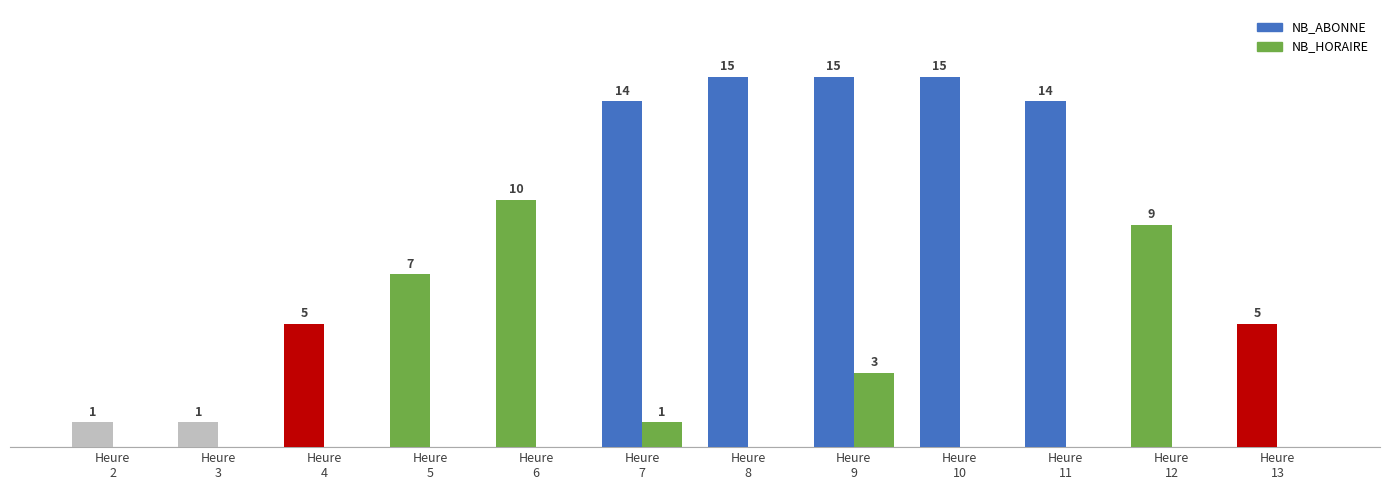

Which series changed the most between Heure
6 and Heure
7?

NB_ABONNE